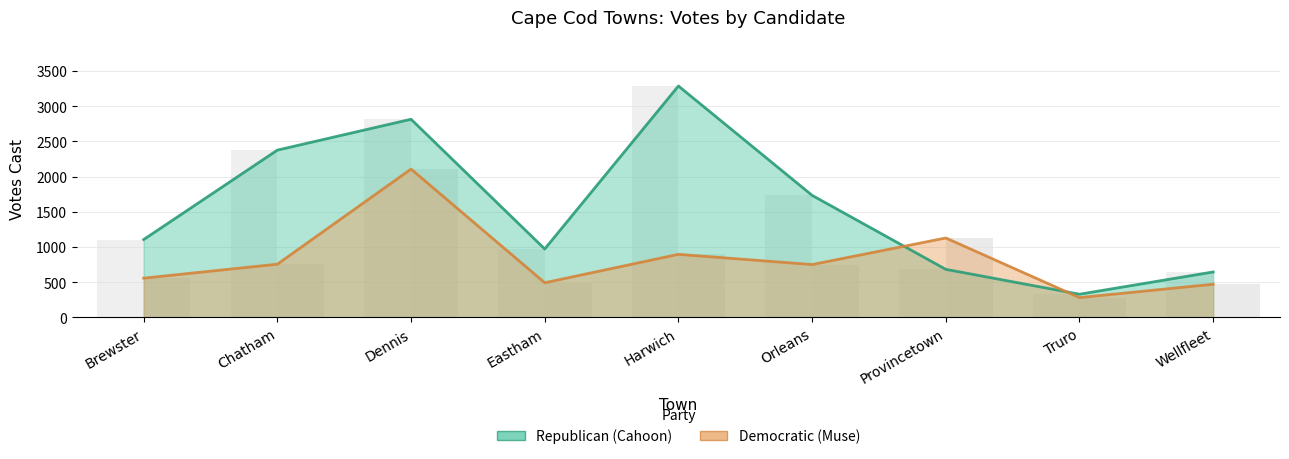

What is the sum of all Republican (Cahoon) values?

13943